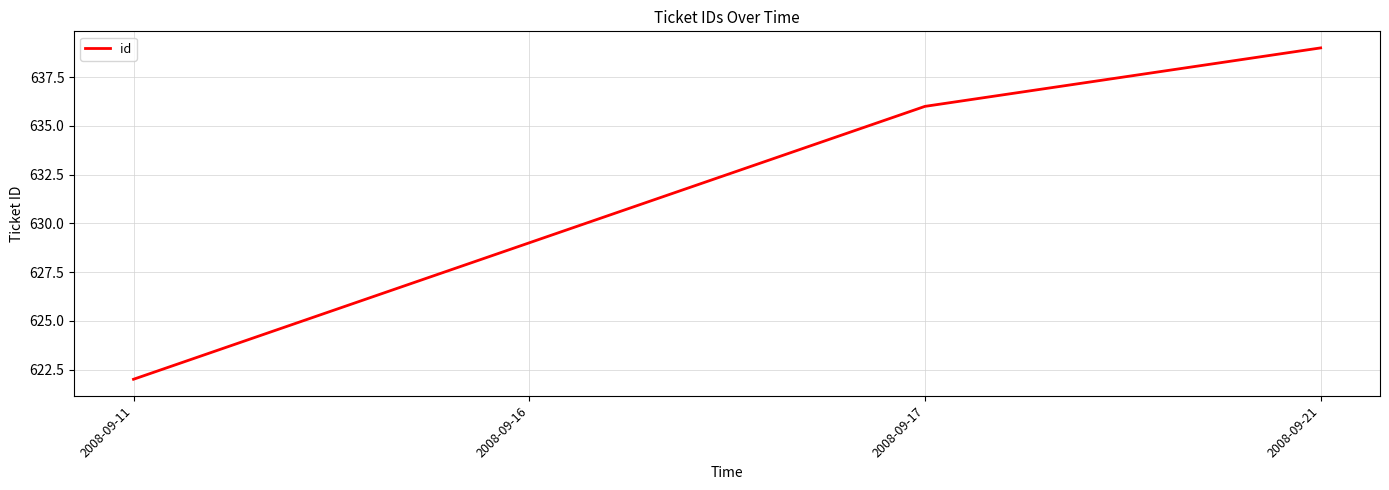

What is the average value?

632